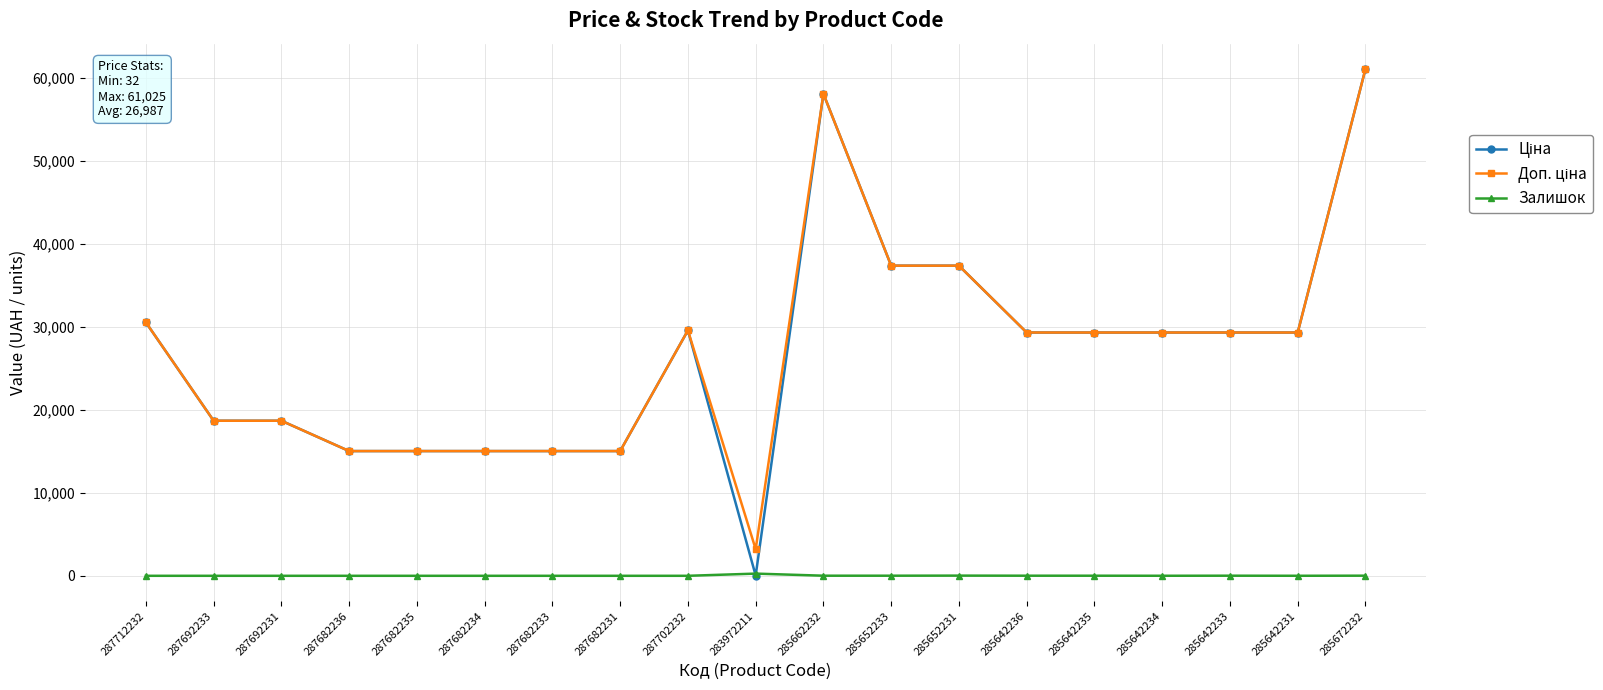

What is the difference between the maximum and minimum values in the Залишок series?

264.0